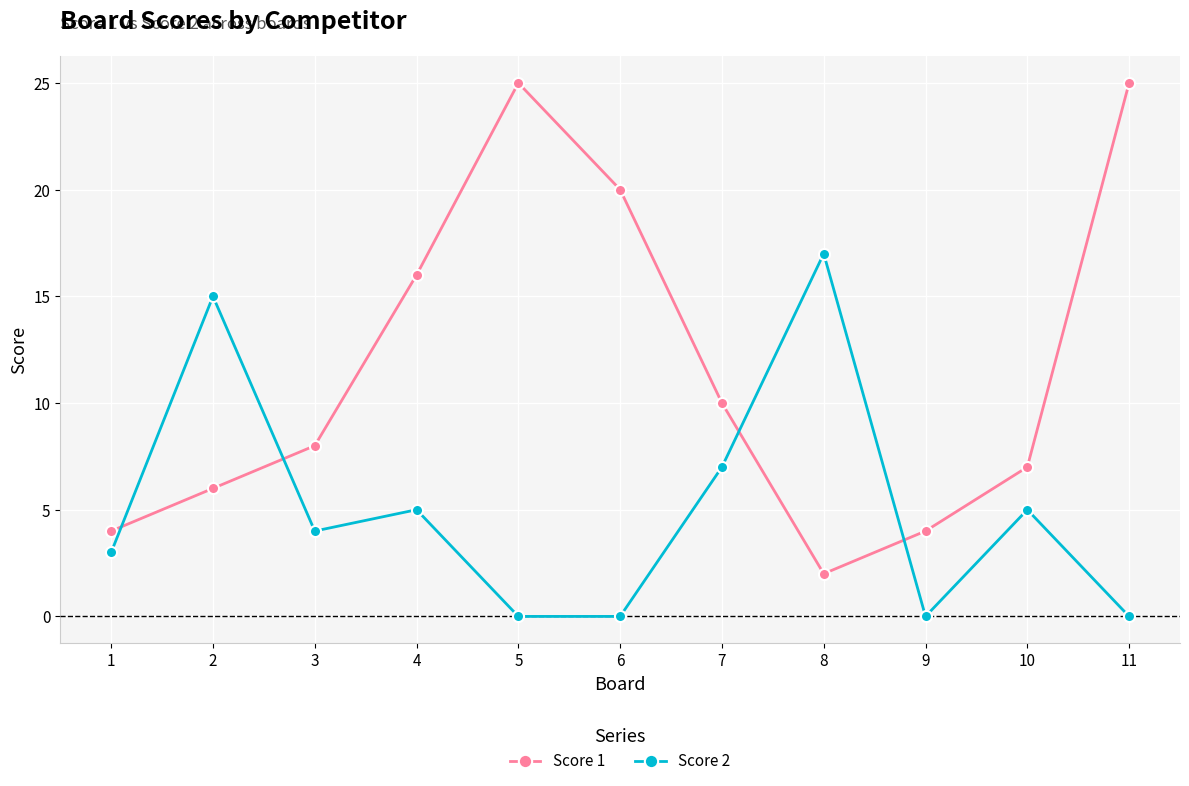

At how many categories does at least one series exceed 6?

9